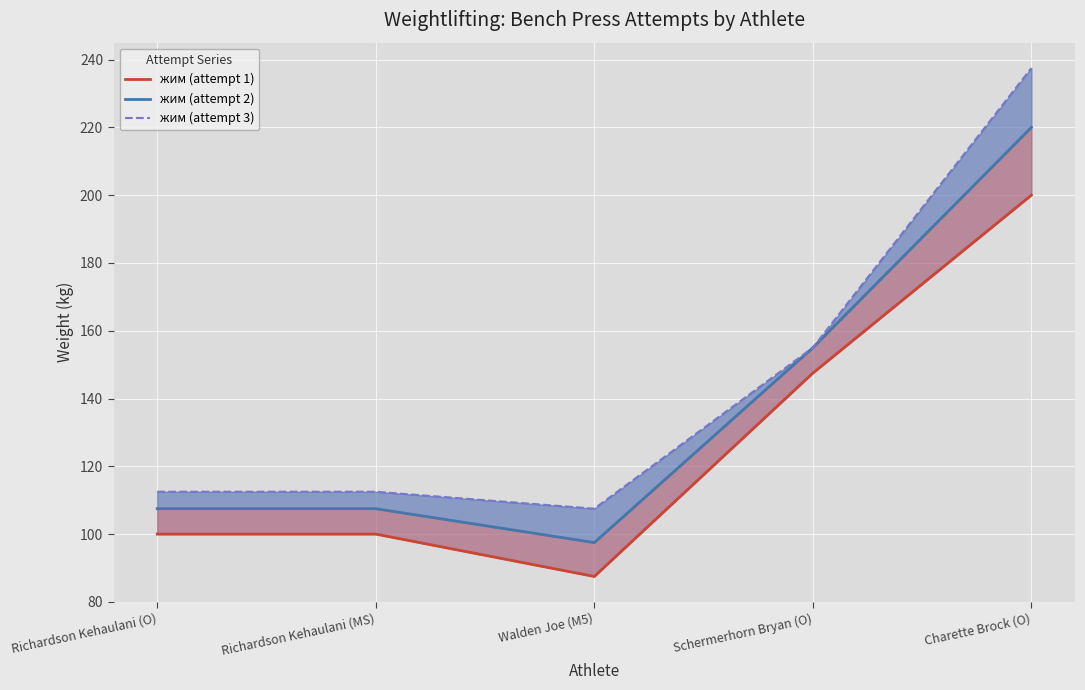

Which category has the lowest value across all series?

Walden Joe (M5)